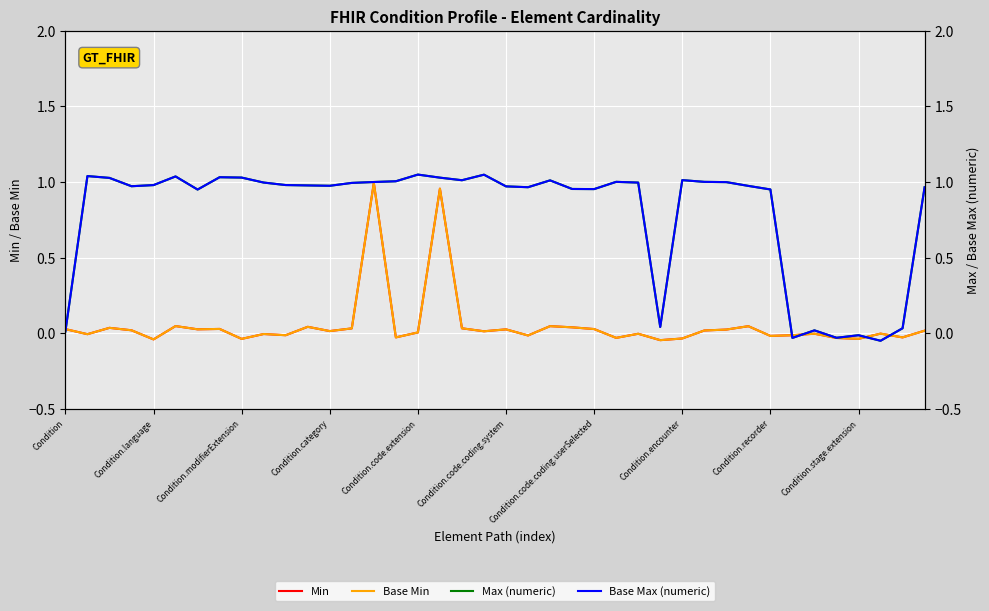

Between Condition.code.extension and 21, which series saw the biggest shift?

Min